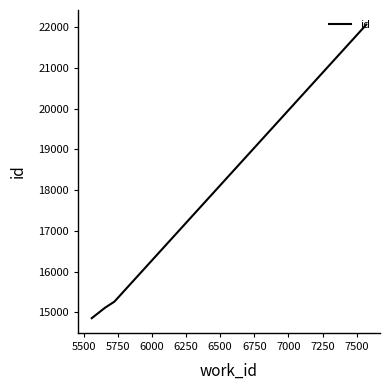

True or false: the data has more than 1 interior local peaks.

False